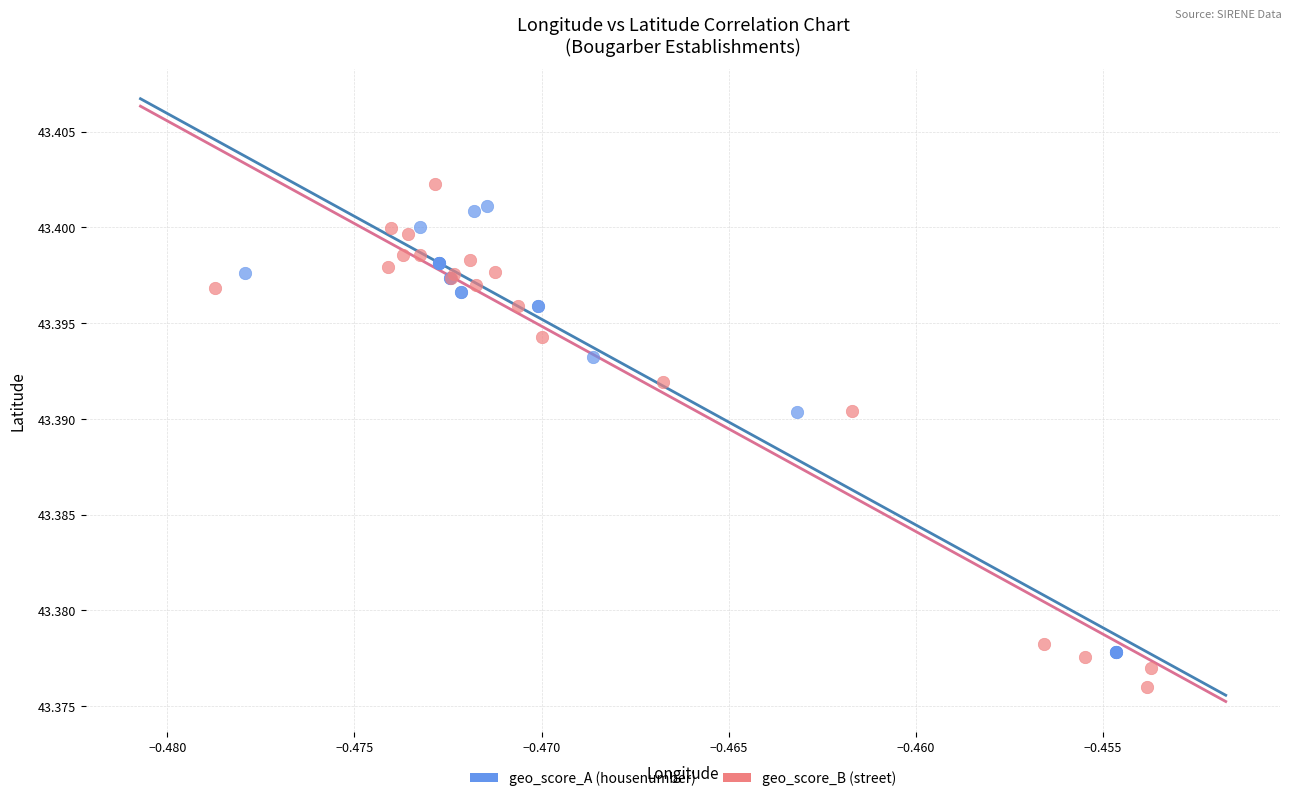

Which series reaches the maximum Y coordinate?

geo_score_B (street)